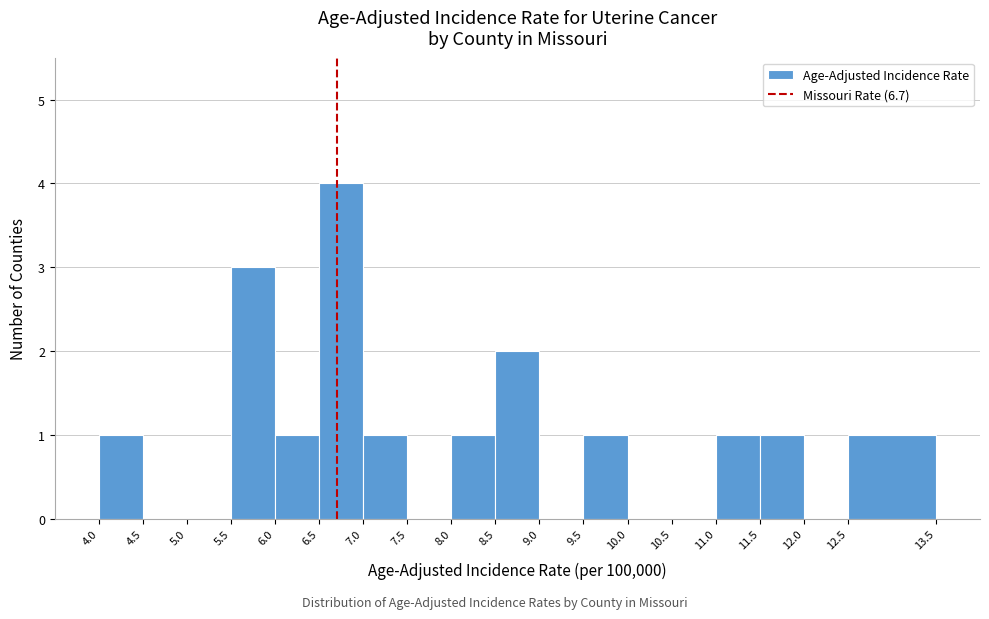

What is the height of the bar covering 7.0 to 7.5 on the x-axis? The values are not printed on the chart, so give them approximately, as read against the axis.

1